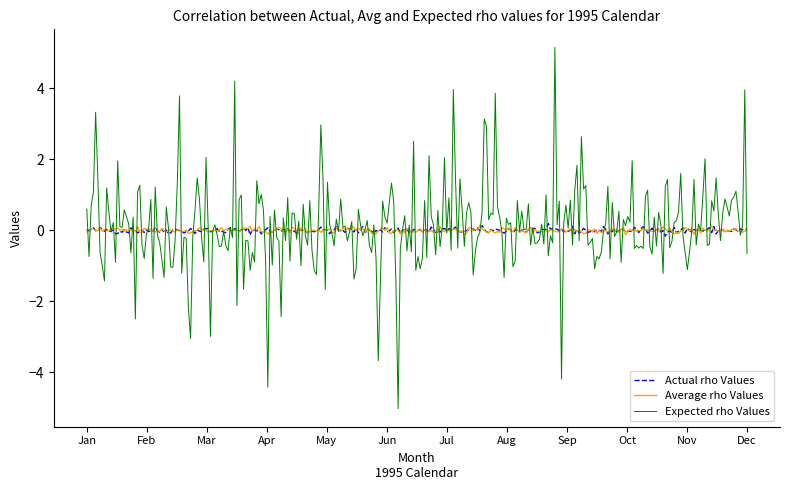

Does the chart have visible grid lines?

No